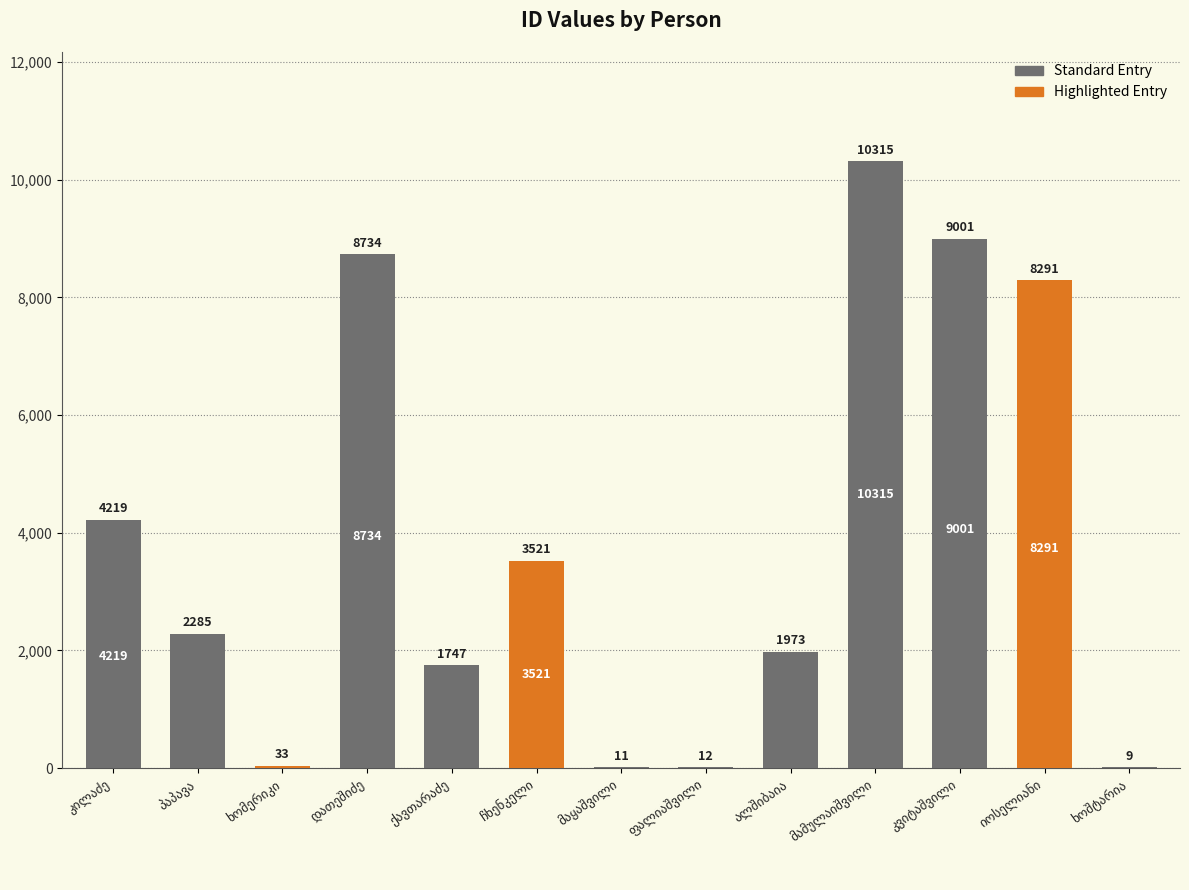

What is the maximum value shown in the chart?

10315